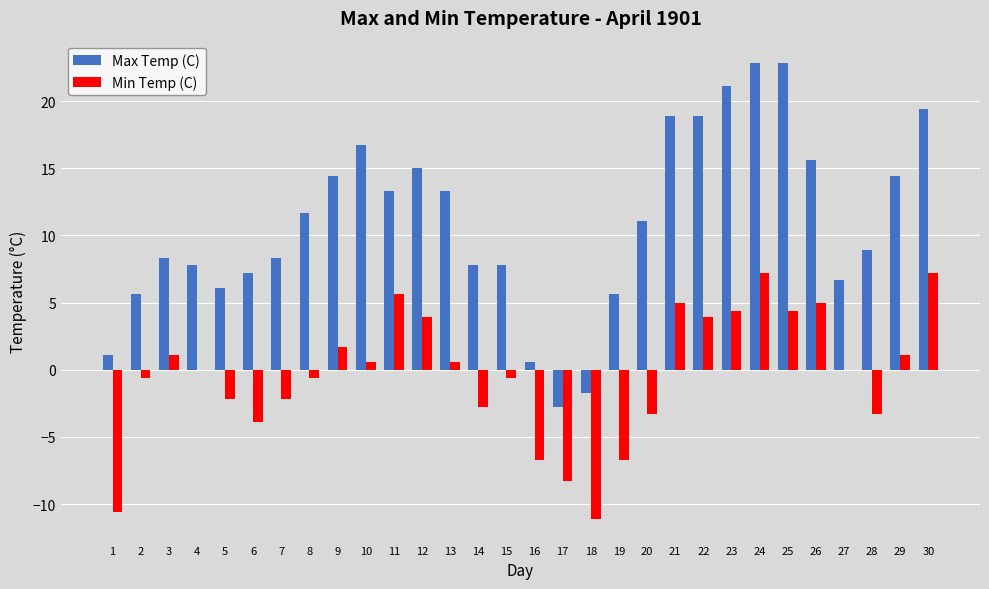

Are the bars grouped side by side (vs. stacked)?

Yes